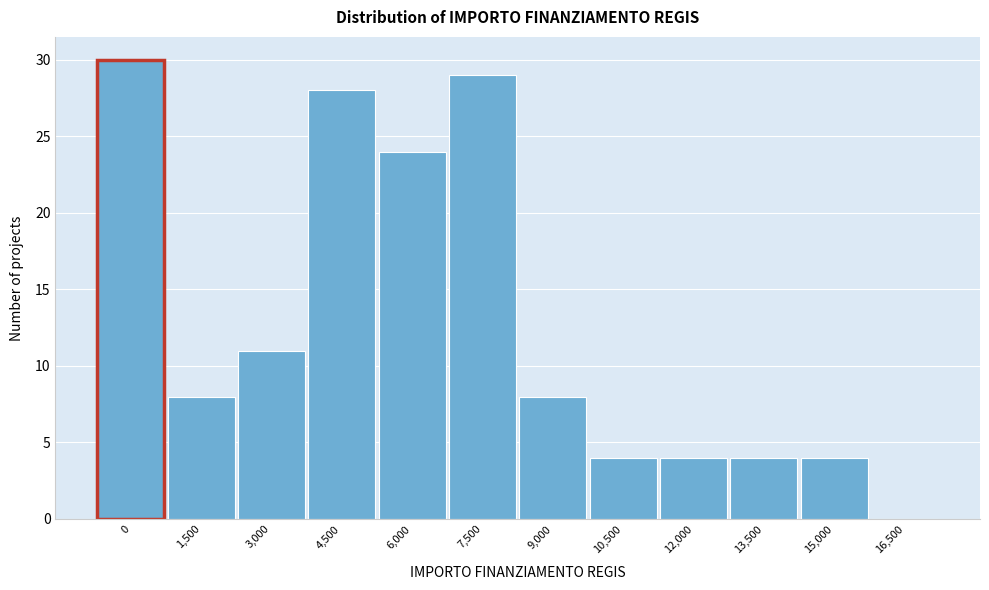

Reading right to left, extract all data points from this chart.

16,500=0	15,000=4	13,500=4	12,000=4	10,500=4	9,000=8	7,500=29	6,000=24	4,500=28	3,000=11	1,500=8	0=30